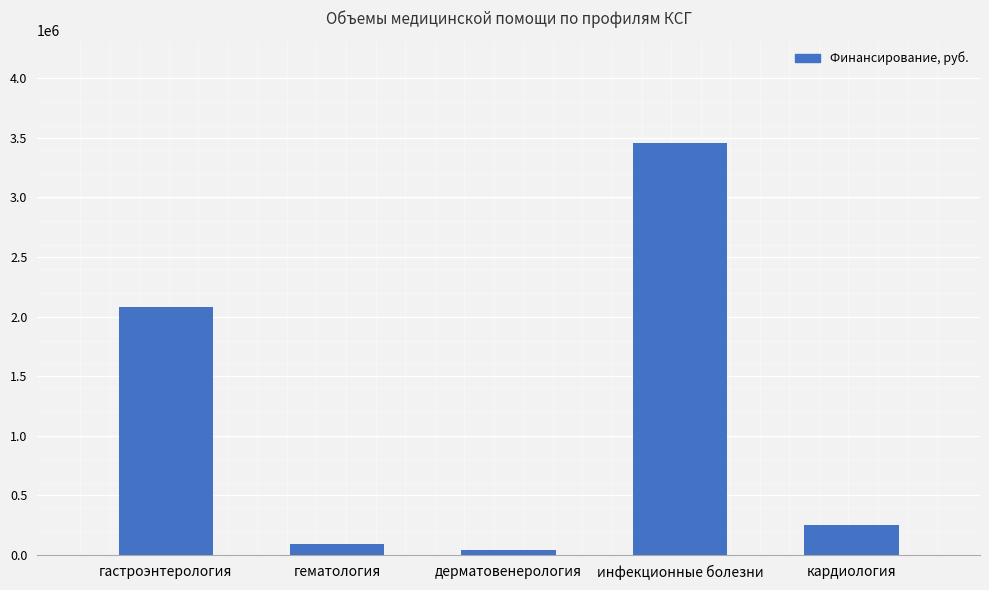

How many categories are shown in the chart?

5